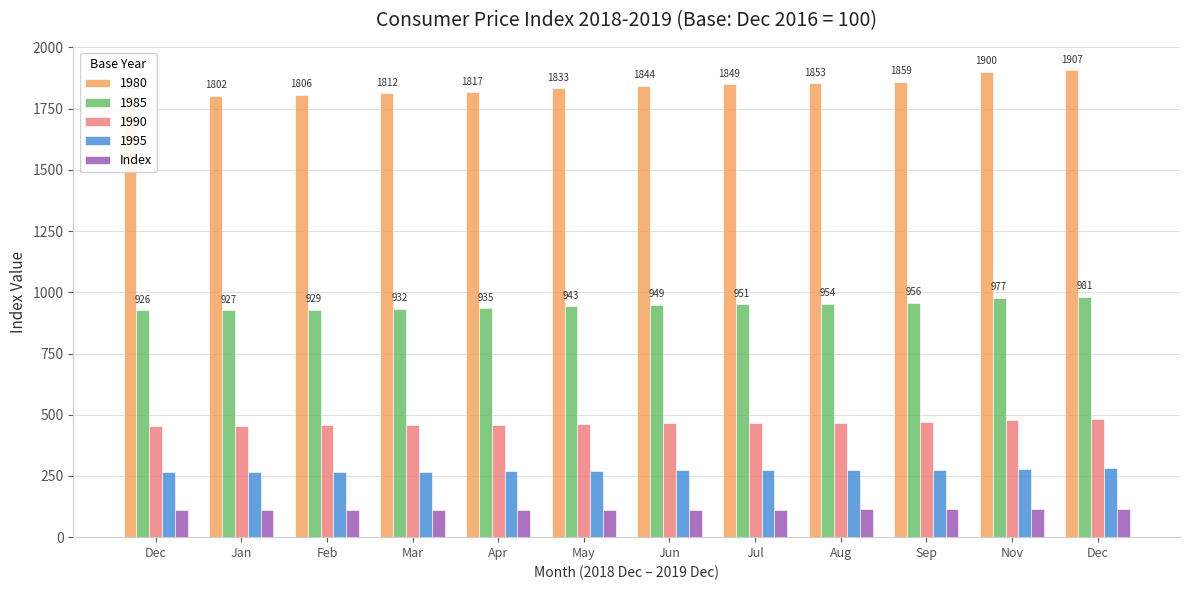

What is the difference between the maximum and second lowest values?

4.4